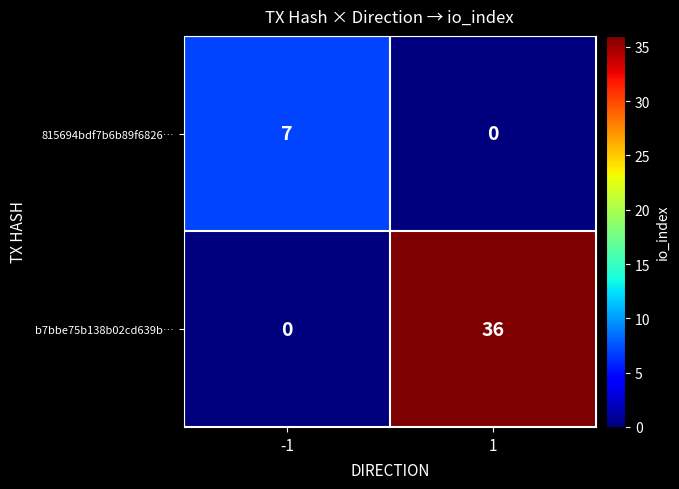

What is the maximum value shown in the chart?

36